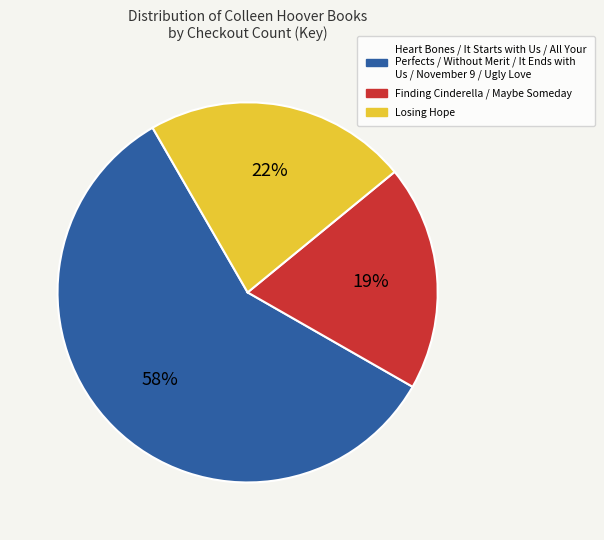

To the nearest percent, what is the difference between the largest and smallest slice percentages?

39%